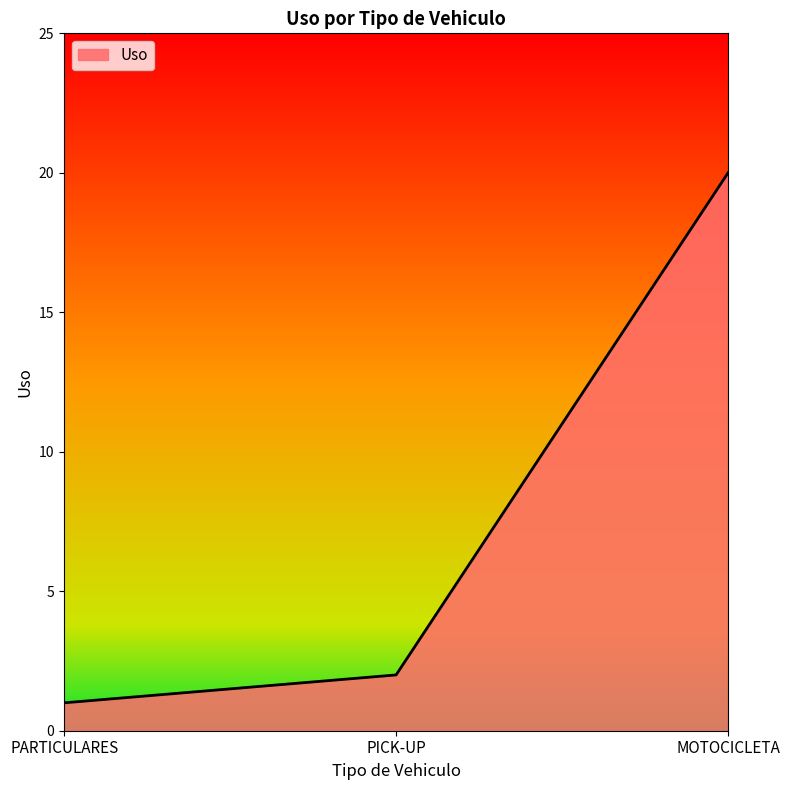

What is the sum of the values at PICK-UP and PARTICULARES?

3